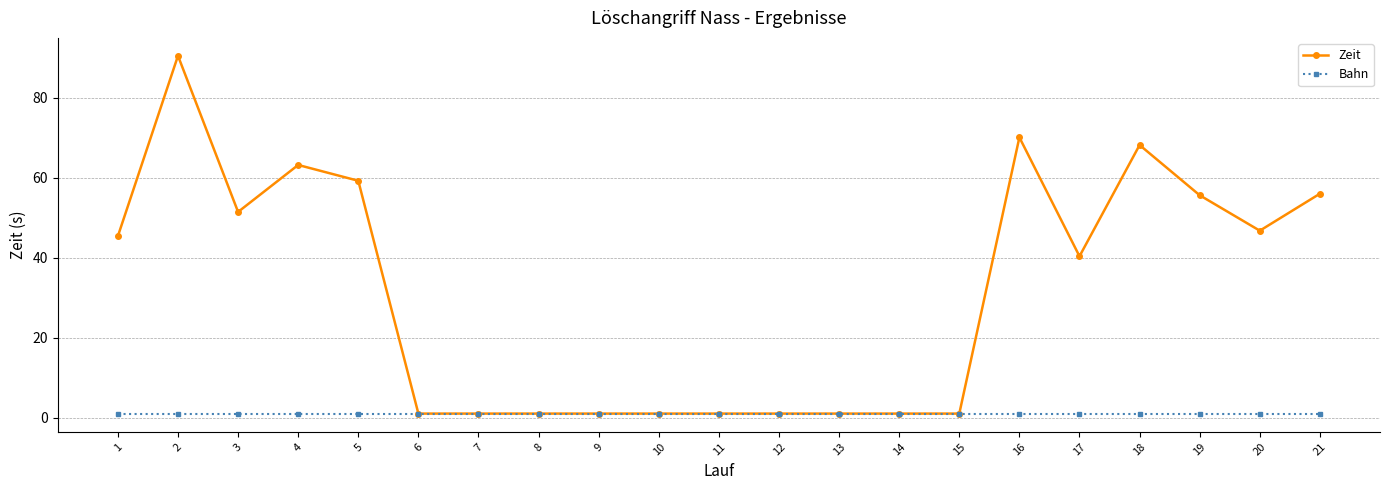

Which series has the largest total across all categories?

Zeit